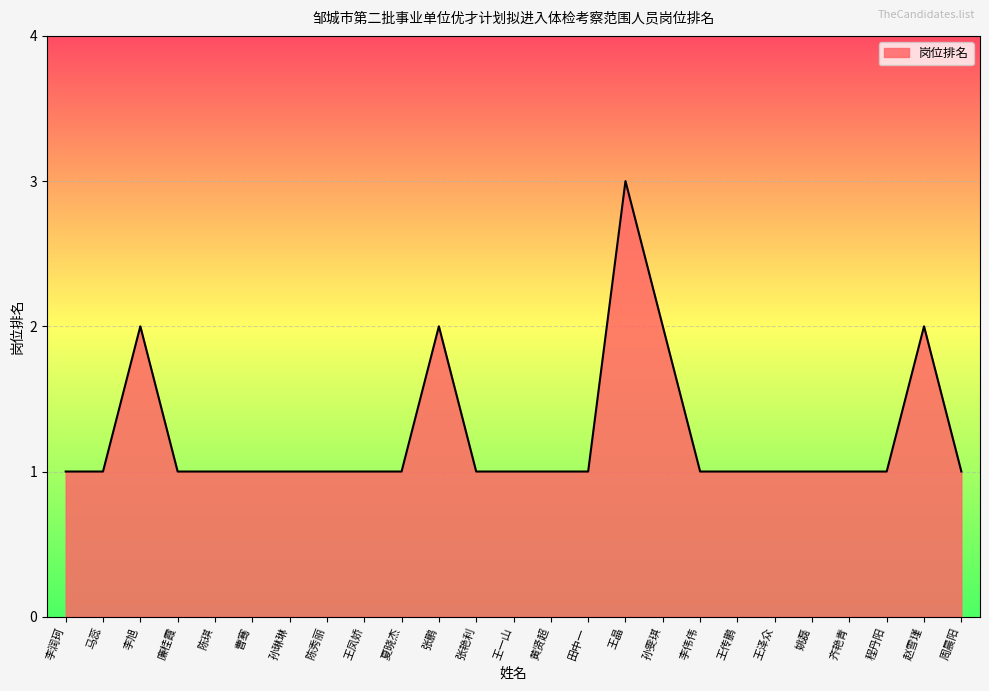

What position from the left is 程丹阳?

23